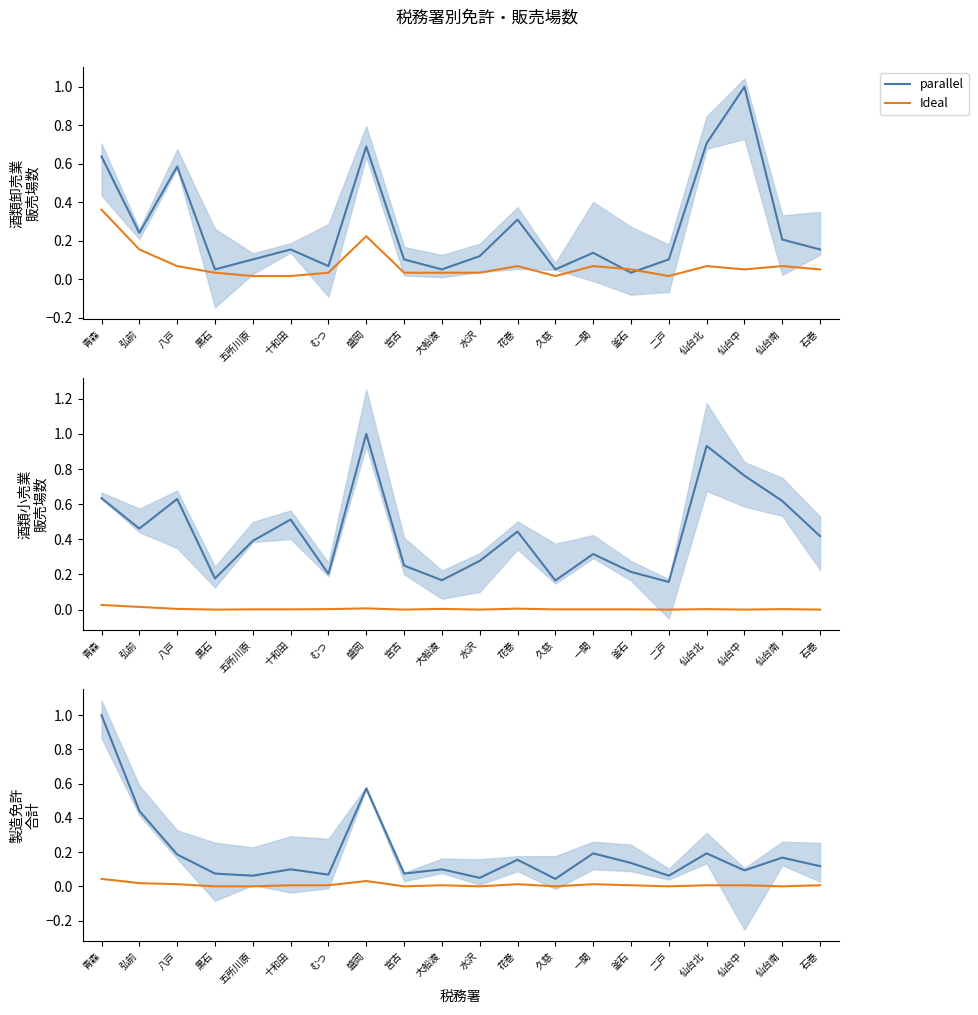

Which category has the highest value in the parallel series?

青森